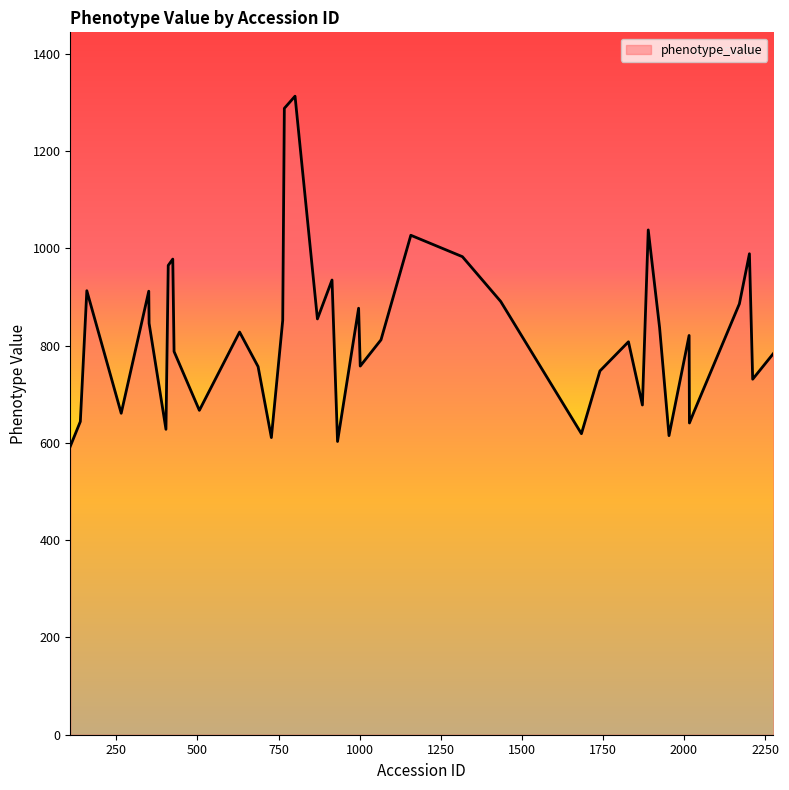

What is the minimum value shown in the chart?

593